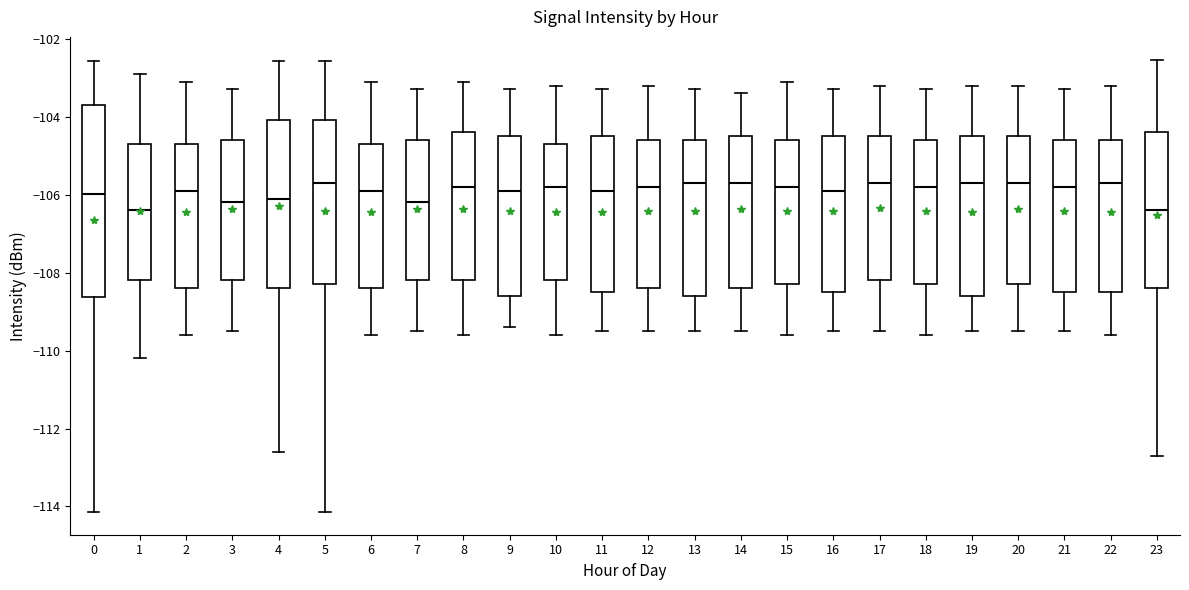

Reading left to right, transcribe this box plot: for each box, give where its median line is, the range the box spans, and where its two whiskers end, as read against the y-axis. The values are not printed on the chart, so give them approximately, as read against the axis.

0: median -106.0, box -108.6 to -103.8, whiskers -114.2 to -102.6
1: median -106.4, box -108.2 to -104.6, whiskers -110.2 to -102.8
2: median -105.8, box -108.4 to -104.6, whiskers -109.6 to -103.0
3: median -106.2, box -108.2 to -104.6, whiskers -109.4 to -103.2
4: median -106.0, box -108.4 to -104.0, whiskers -112.6 to -102.6
5: median -105.6, box -108.2 to -104.0, whiskers -114.2 to -102.6
6: median -105.8, box -108.4 to -104.6, whiskers -109.6 to -103.0
7: median -106.2, box -108.2 to -104.6, whiskers -109.4 to -103.2
8: median -105.8, box -108.2 to -104.4, whiskers -109.6 to -103.0
9: median -105.8, box -108.6 to -104.4, whiskers -109.4 to -103.2
10: median -105.8, box -108.2 to -104.6, whiskers -109.6 to -103.2
11: median -105.8, box -108.4 to -104.4, whiskers -109.4 to -103.2
12: median -105.8, box -108.4 to -104.6, whiskers -109.4 to -103.2
13: median -105.6, box -108.6 to -104.6, whiskers -109.4 to -103.2
14: median -105.6, box -108.4 to -104.4, whiskers -109.4 to -103.4
15: median -105.8, box -108.2 to -104.6, whiskers -109.6 to -103.0
16: median -105.8, box -108.4 to -104.4, whiskers -109.4 to -103.2
17: median -105.6, box -108.2 to -104.4, whiskers -109.4 to -103.2
18: median -105.8, box -108.2 to -104.6, whiskers -109.6 to -103.2
19: median -105.6, box -108.6 to -104.4, whiskers -109.4 to -103.2
20: median -105.6, box -108.2 to -104.4, whiskers -109.4 to -103.2
21: median -105.8, box -108.4 to -104.6, whiskers -109.4 to -103.2
22: median -105.6, box -108.4 to -104.6, whiskers -109.6 to -103.2
23: median -106.4, box -108.4 to -104.4, whiskers -112.8 to -102.6